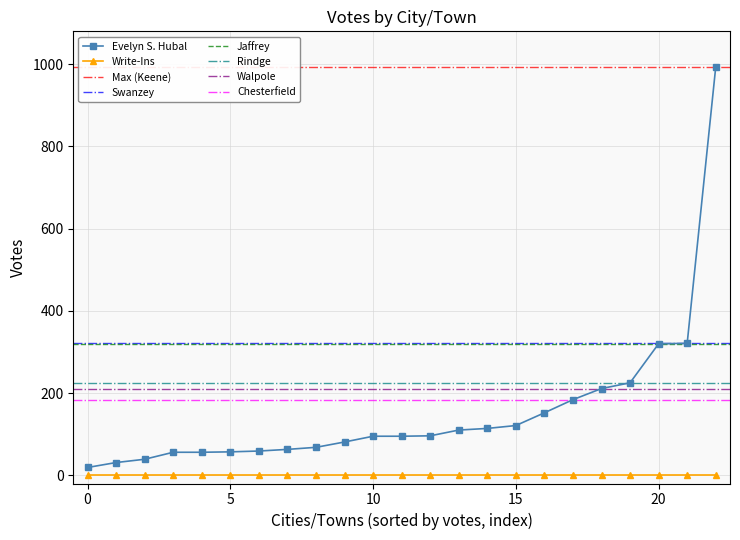

Is it true that Write-Ins equals 0 at 0?

True